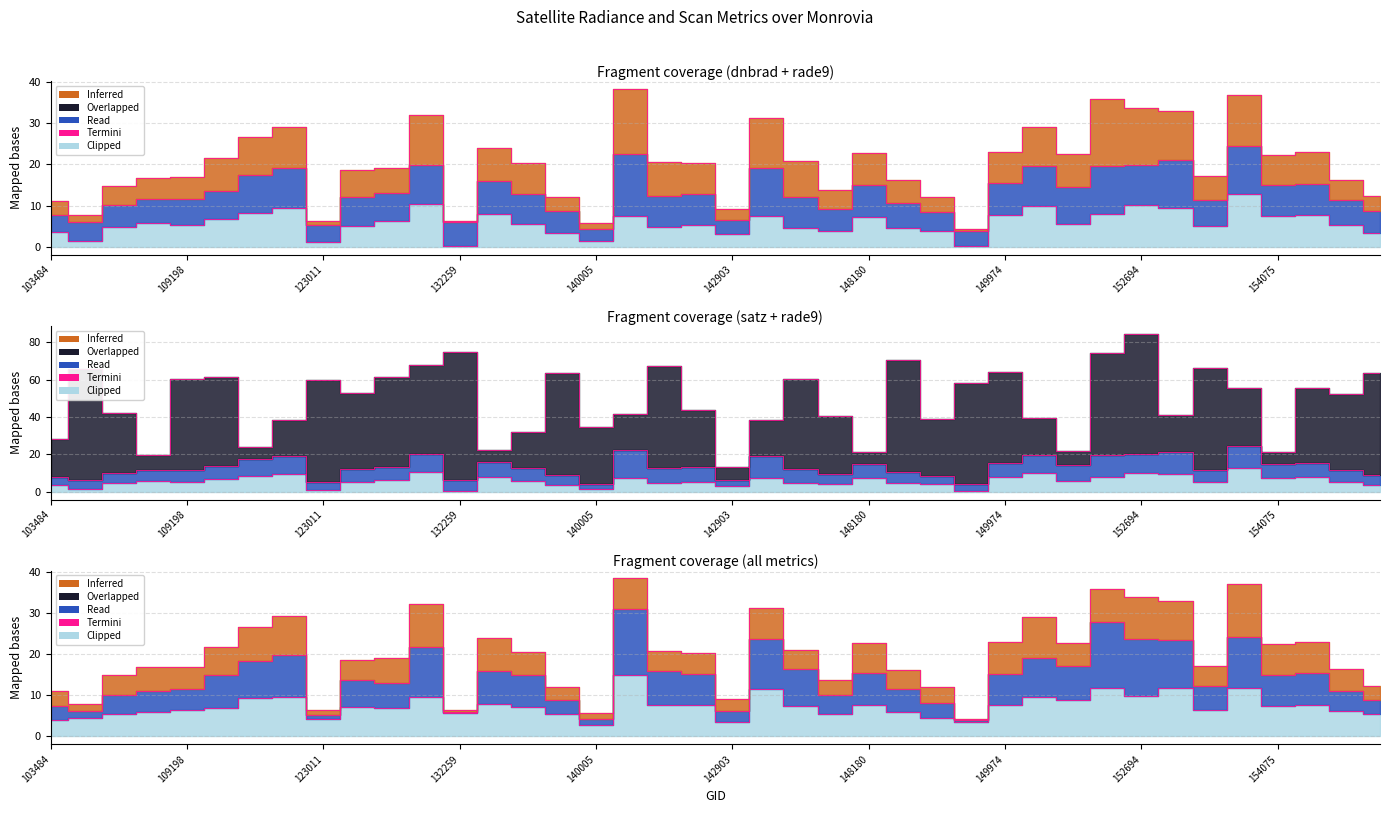

What is the label of the 8th point from the right?

152694